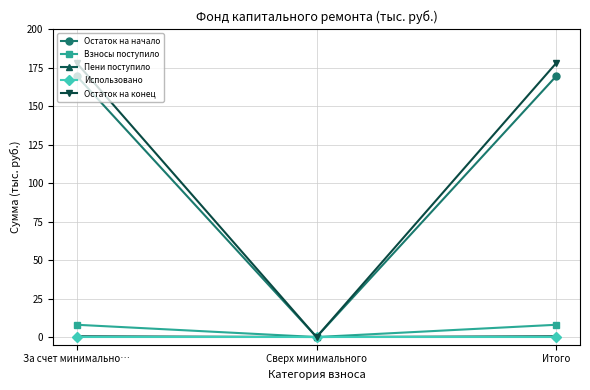

Which series has the widest spread of values?

Остаток на конец